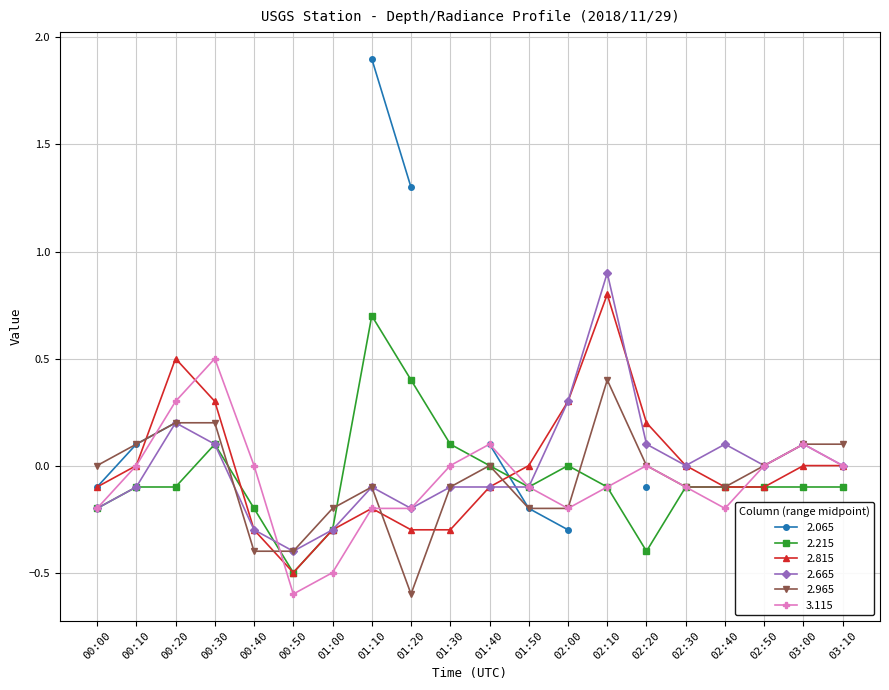

What is the value of the 2.965 point at the 12th from the left?

-0.2